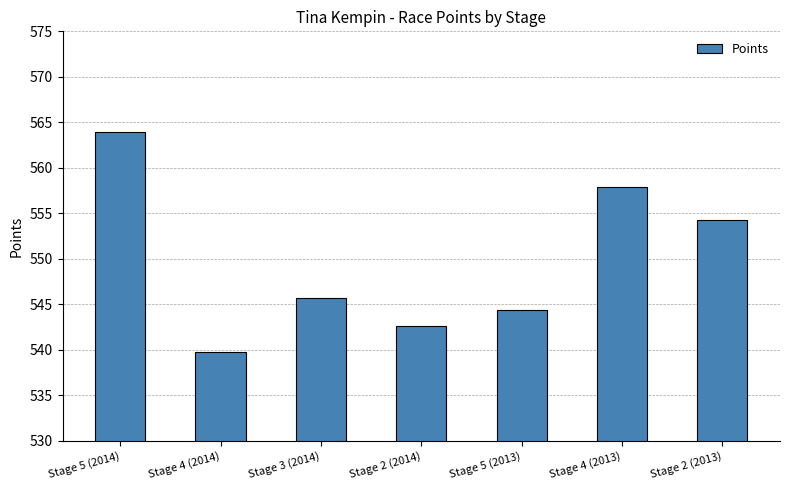

Between Stage 3 (2014) and Stage 4 (2014), which is larger?

Stage 3 (2014)